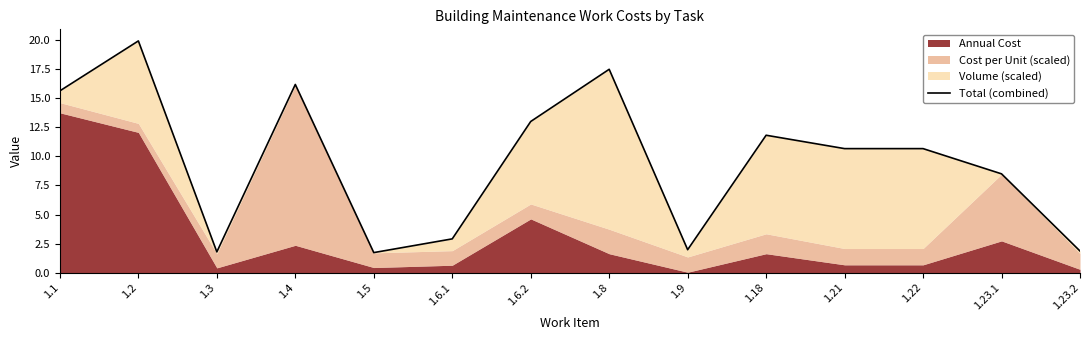

True or false: the data shows 1.1 at 1.6.1.

False